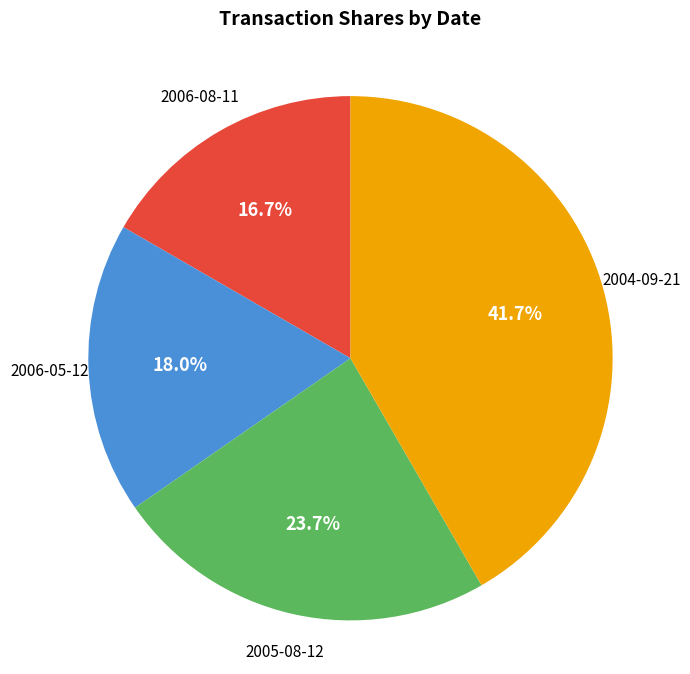

To the nearest percent, what is the combined percentage of 2004-09-21 and 2005-08-12?

65%